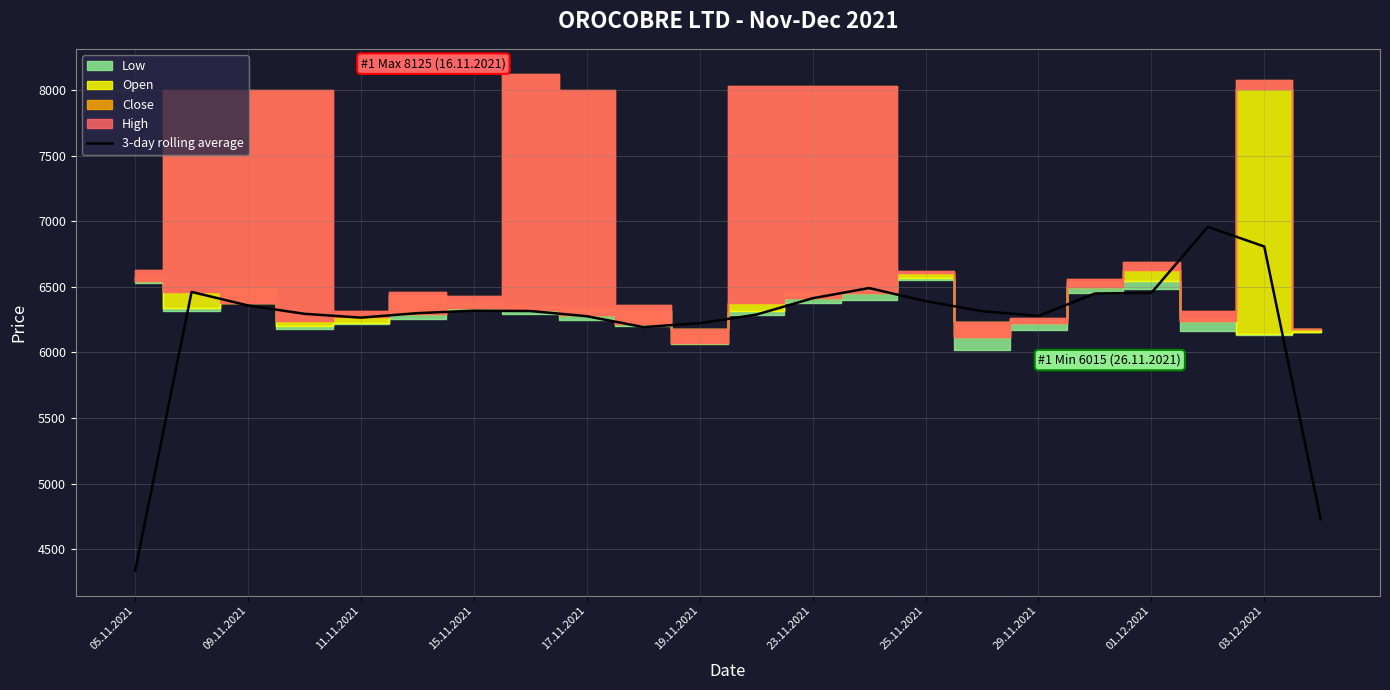

What is the minimum value shown in the chart?

4335.0